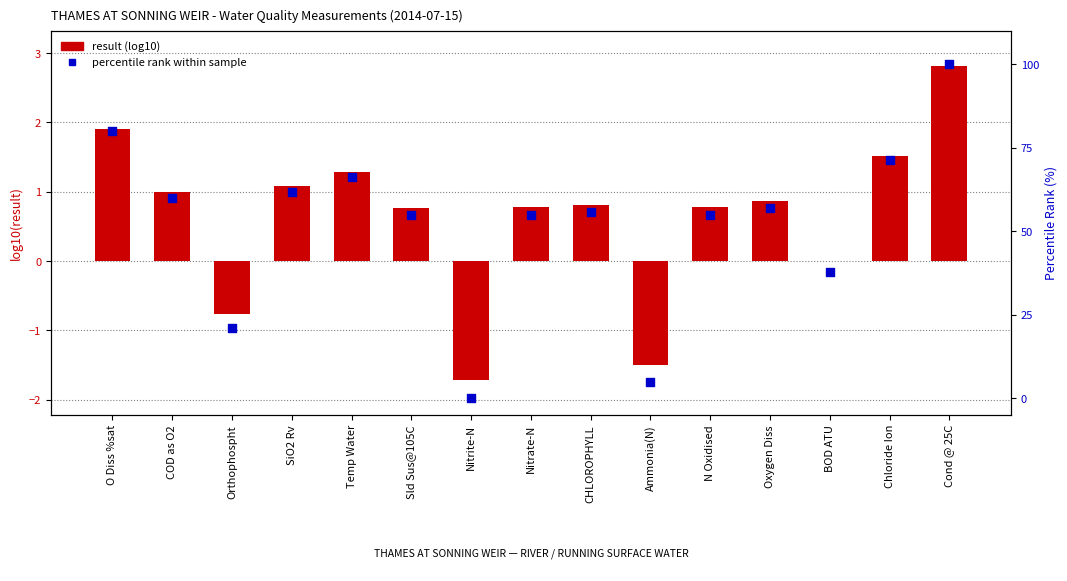

What is the total value across all series at Temp Water?

67.6